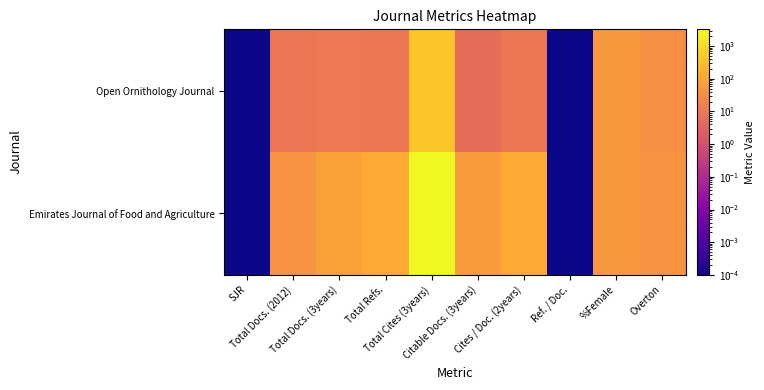

Reading right to left, list all the values displayed in this chart.

Open Ornithology Journal: Overton=35.0	%Female=50.0	Ref. / Doc.=0.0	Cites / Doc. (2years)=10.0	Citable Docs. (3years)=5.0	Total Cites (3years)=386.0	Total Refs.=10.0	Total Docs. (3years)=11.0	Total Docs. (2012)=9.0	SJR=0.0
Emirates Journal of Food and Agriculture: Overton=43.0	%Female=50.0	Ref. / Doc.=0.0	Cites / Doc. (2years)=120.0	Citable Docs. (3years)=60.0	Total Cites (3years)=3266.0	Total Refs.=122.0	Total Docs. (3years)=75.0	Total Docs. (2012)=43.0	SJR=0.0